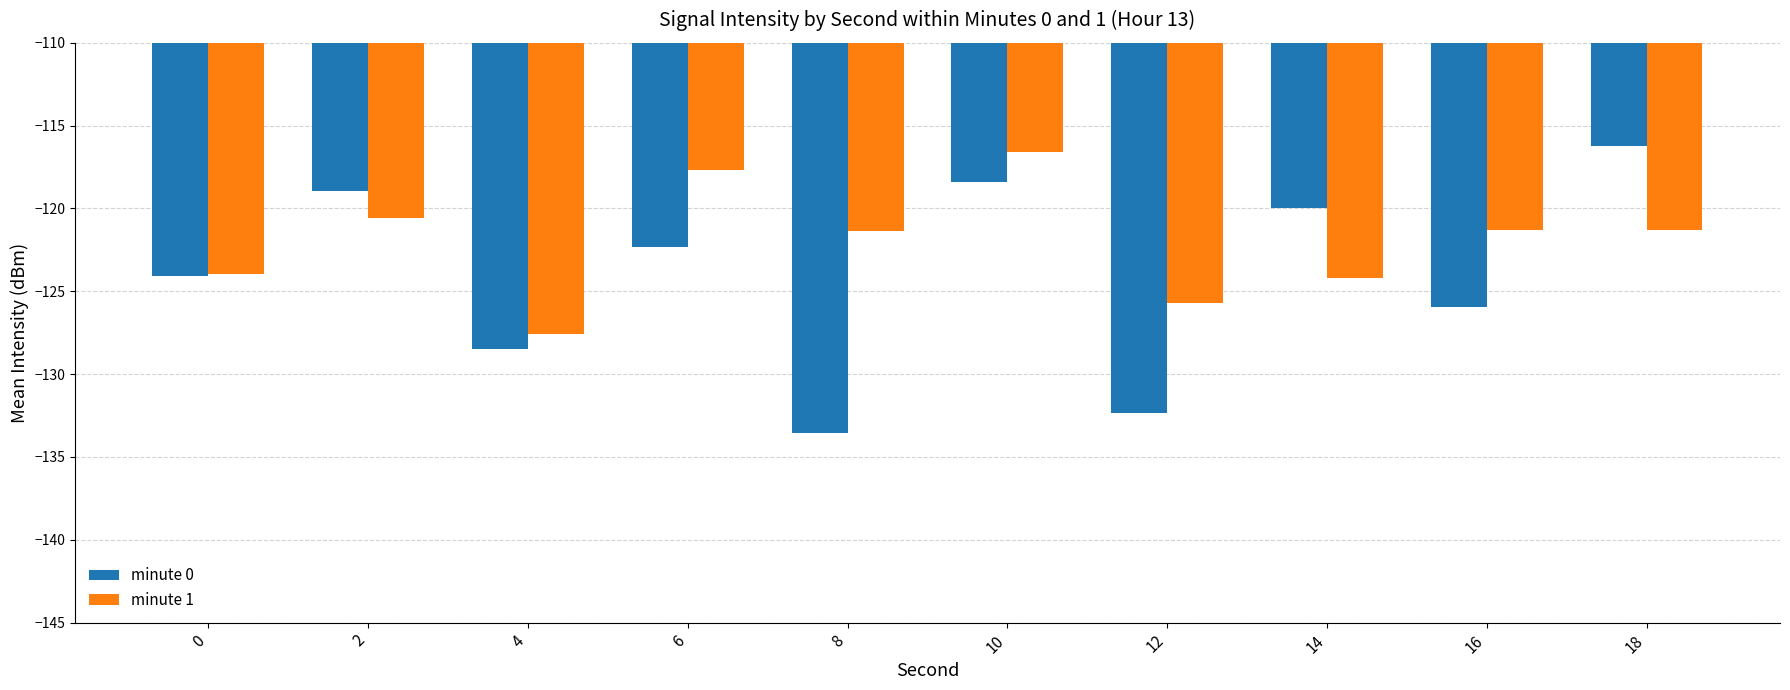

Which series has the largest total across all categories?

minute 1